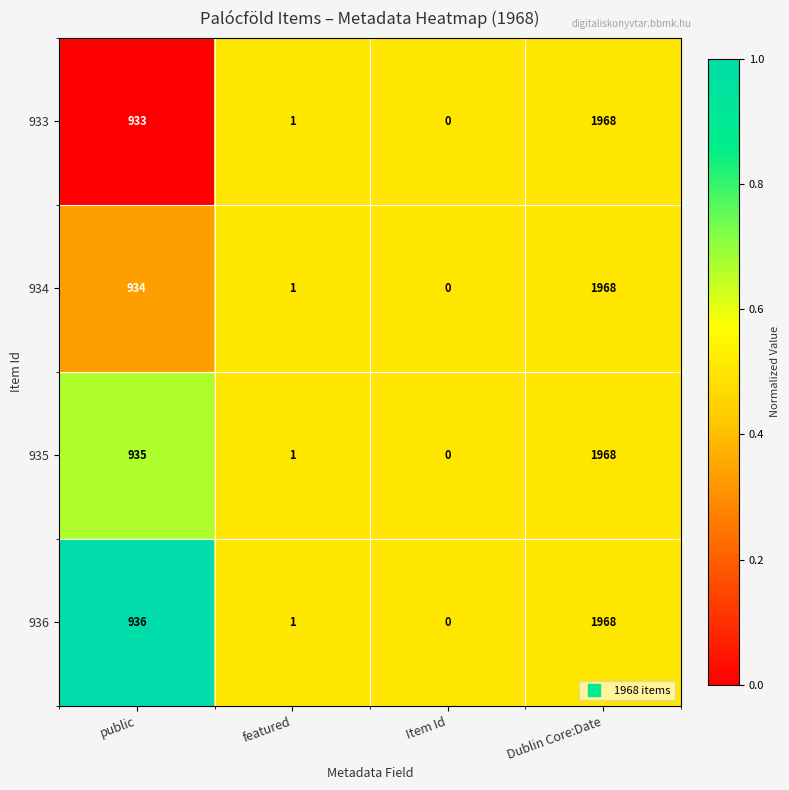

How many categories are shown in the chart?

4